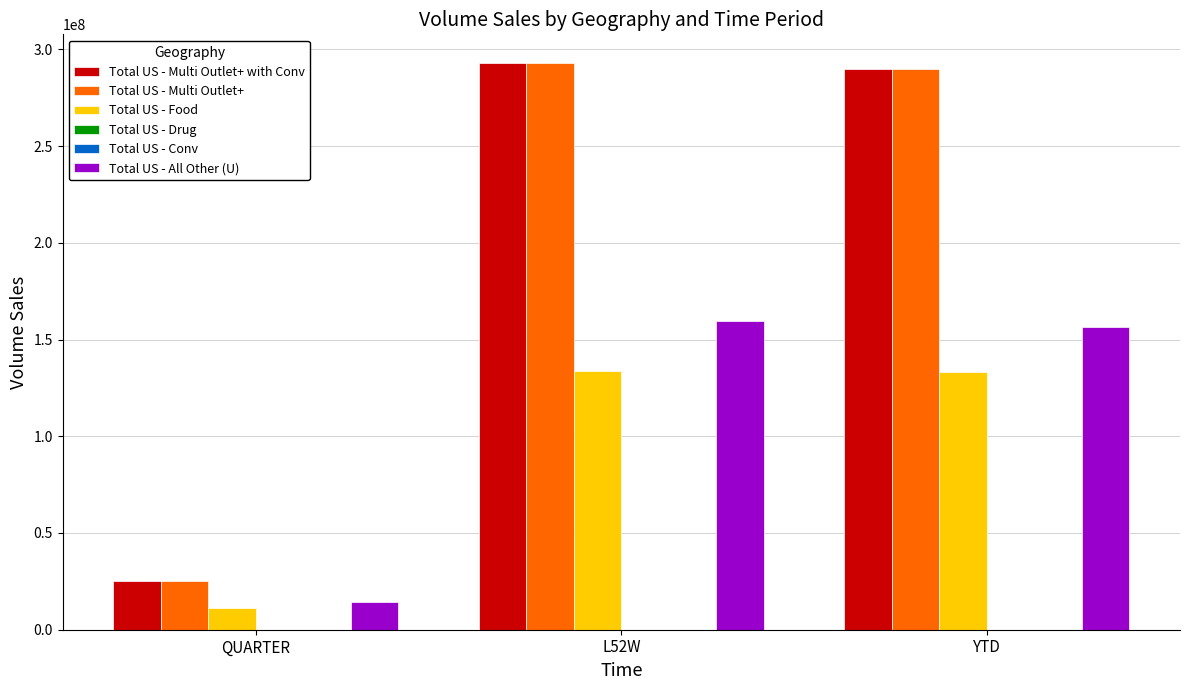

What is the highest value of the Total US - Food series?

133735193.1